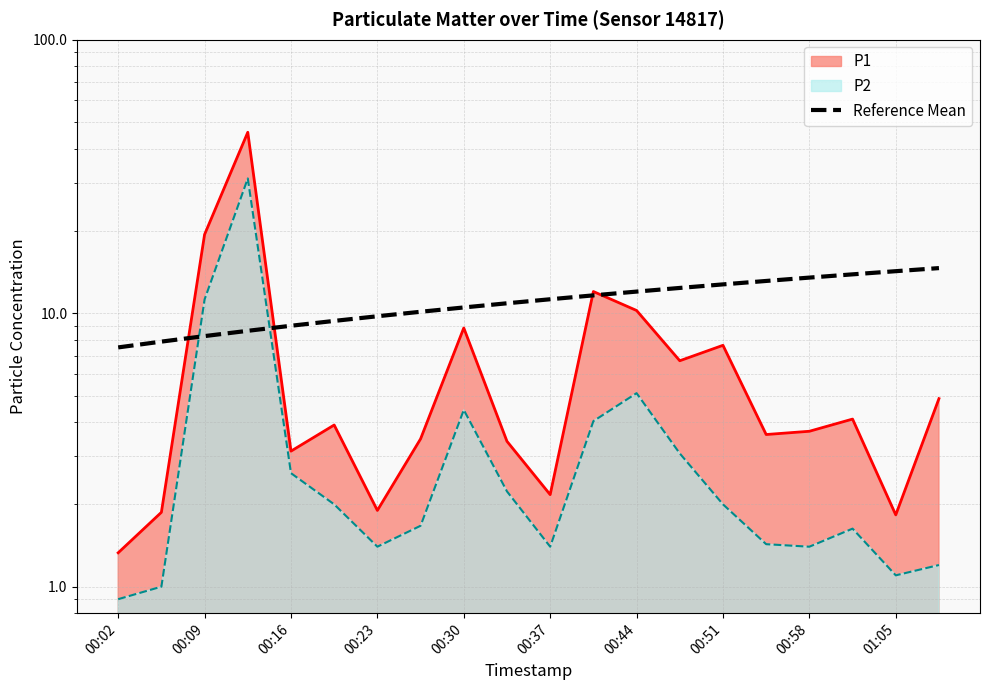

What is the difference between the values at 00:44 and 00:58?

1.5